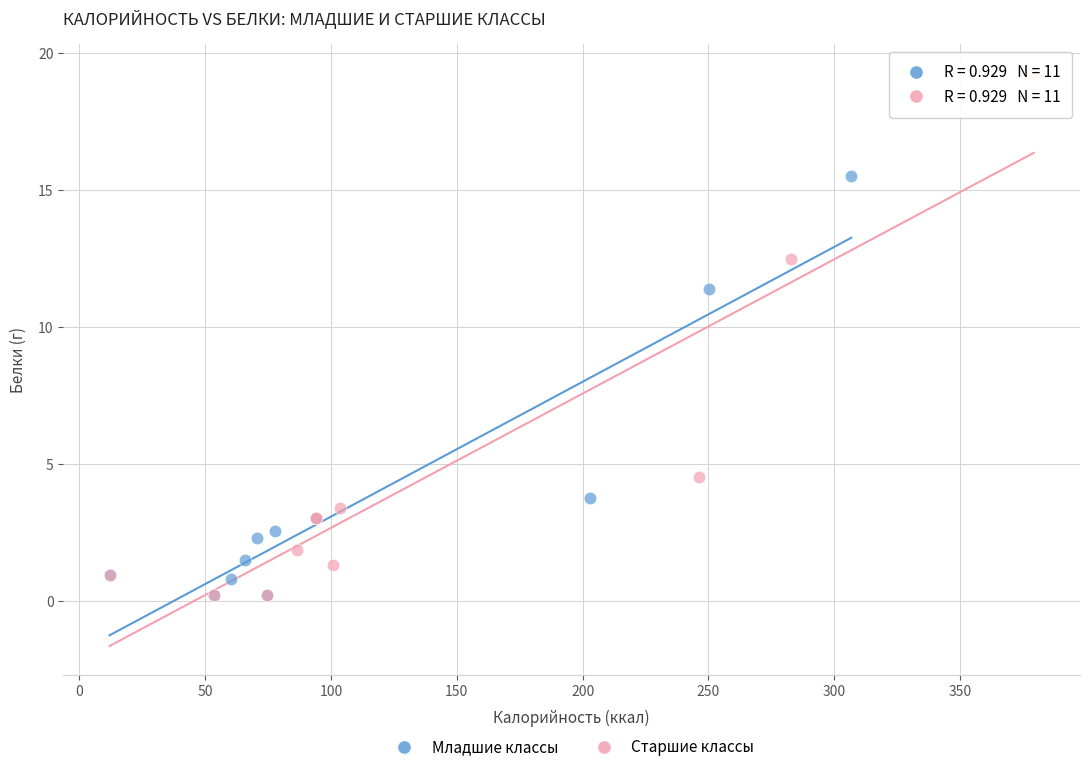

Which series contains the highest Y value?

Старшие классы